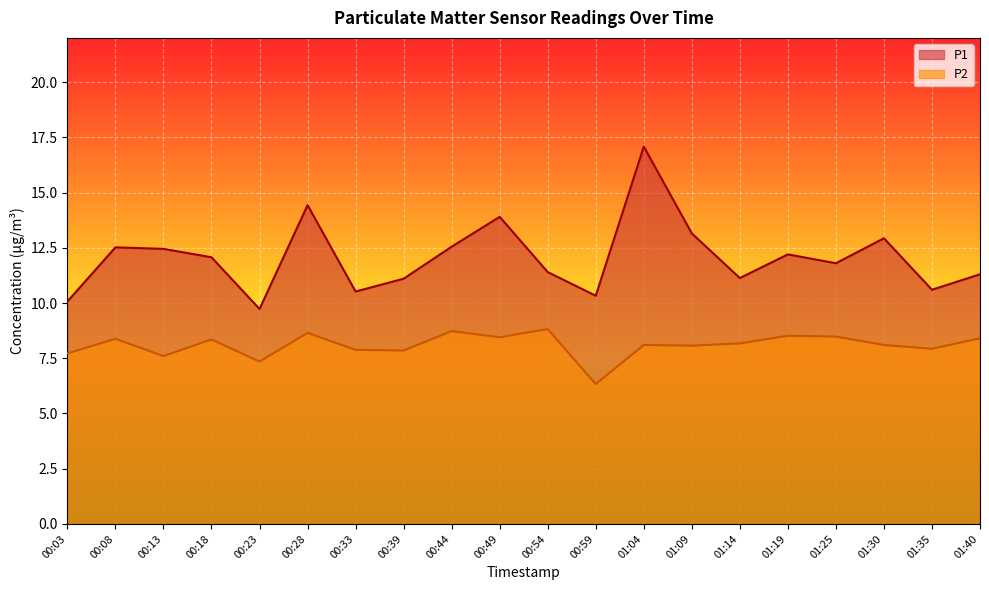

How many interior local peaks does the P1 series have?

6